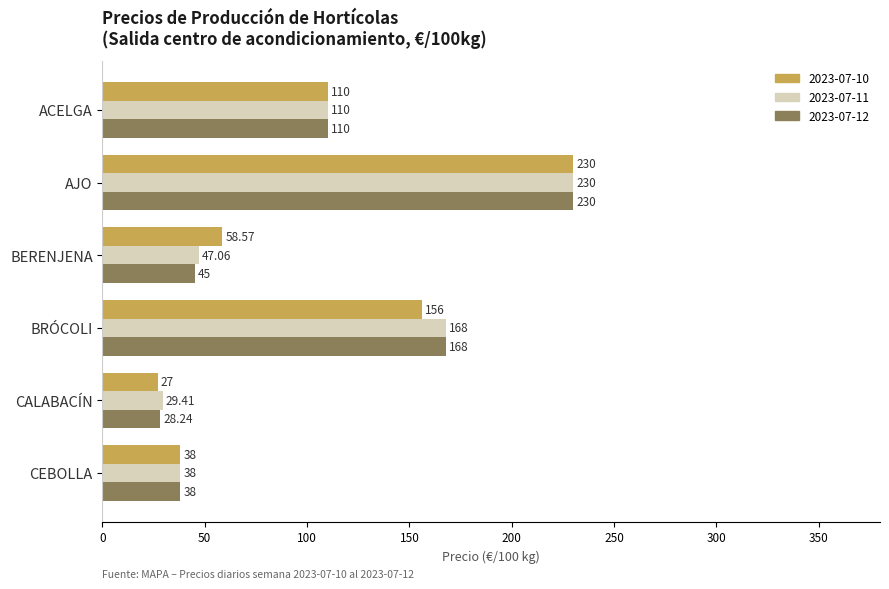

True or false: 2023-07-10 has a value of 324.7 at AJO.

False